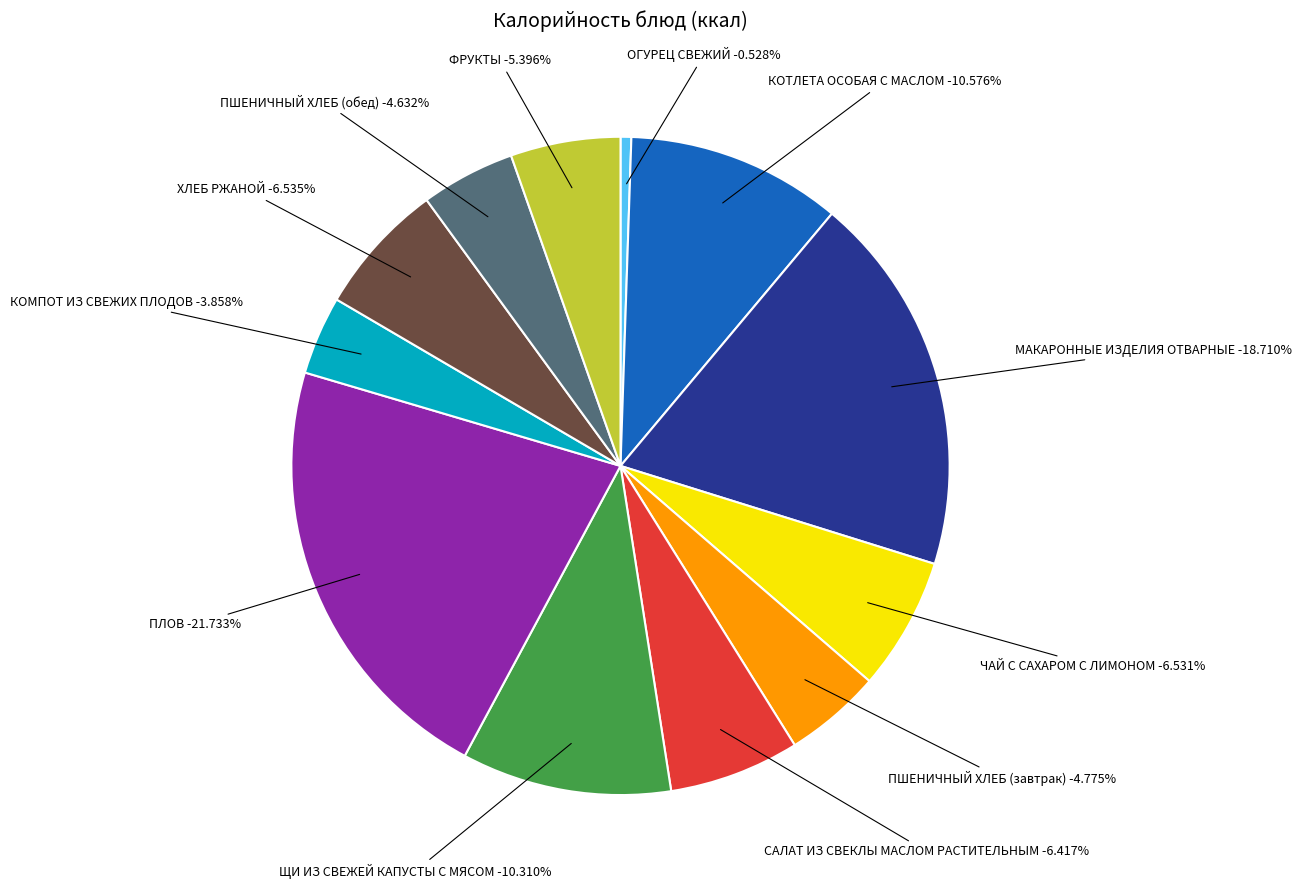

Is there any slice that represents more than half of the pie?

No